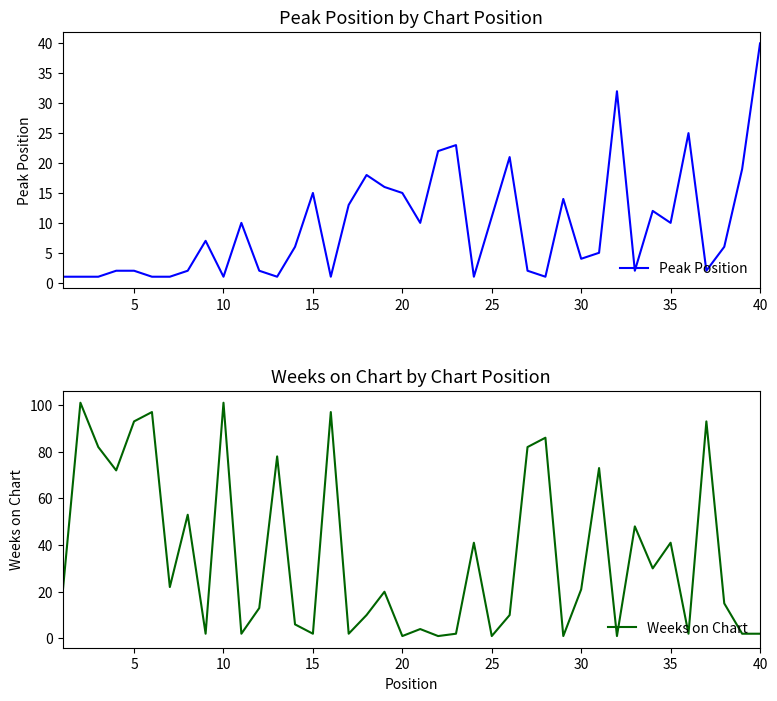

After their last crossing, which series has the higher values: Weeks on Chart or Peak Position?

Peak Position